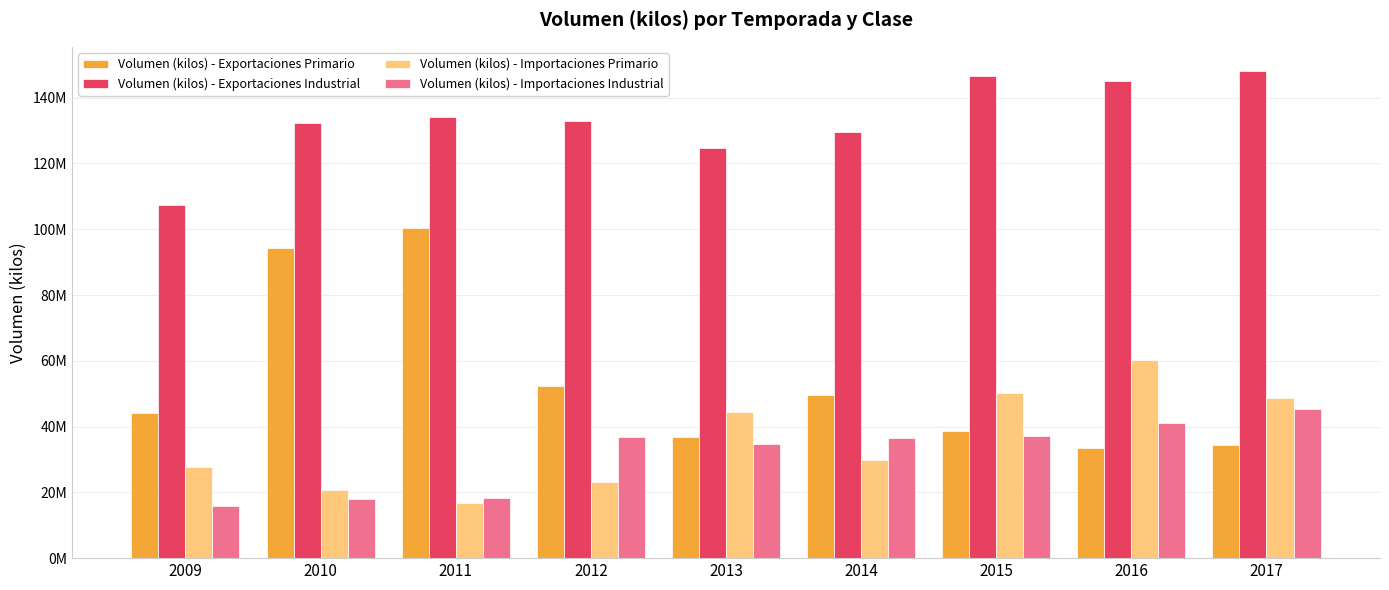

What is the highest value of the Volumen (kilos) - Exportaciones Primario series?

100235531.2